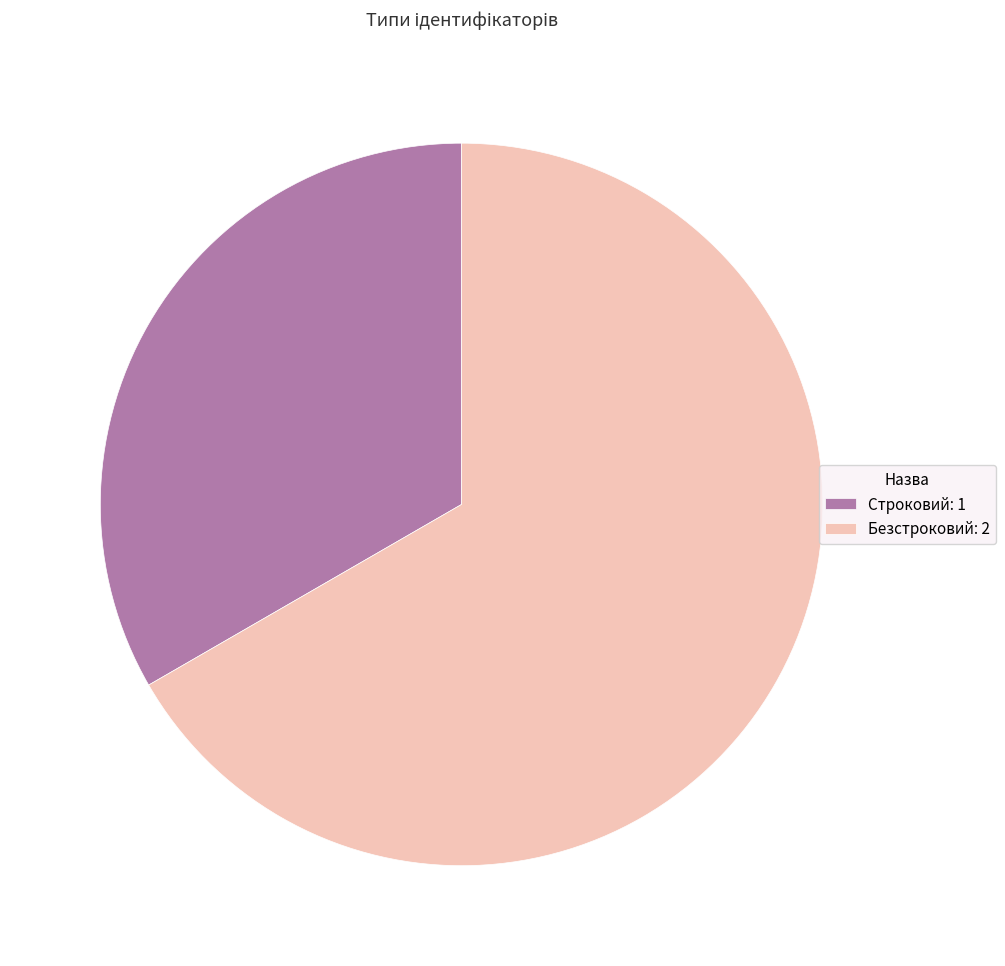

Between Строковий: 1 and Безстроковий: 2, which is larger?

Безстроковий: 2